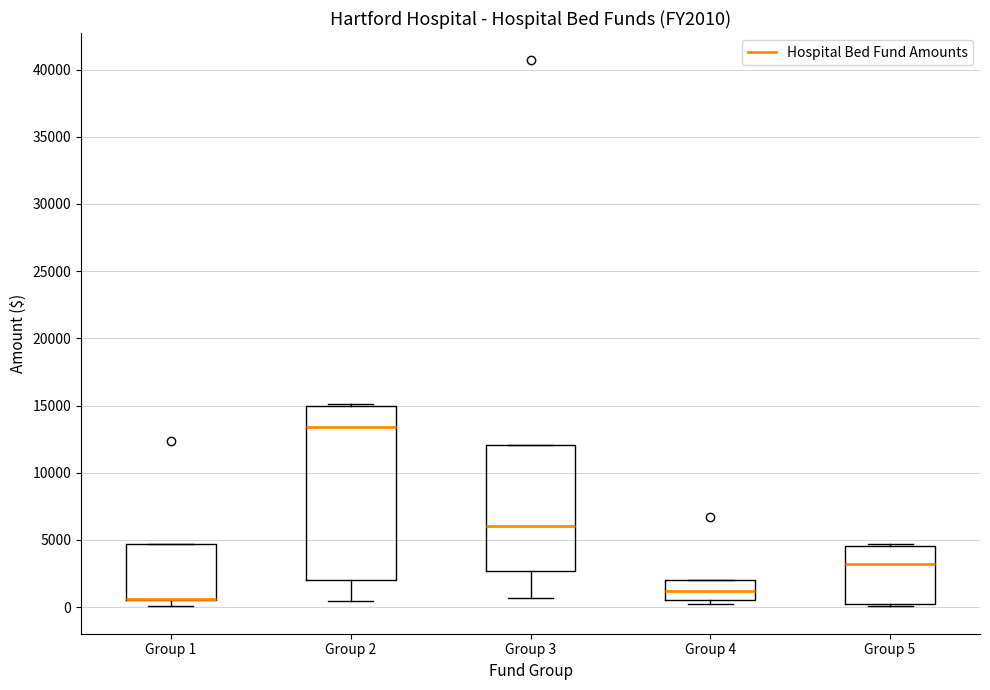

Reading left to right, read every box against the y-axis: the position of its median line, the range the box covers, and the ends of its whiskers. The values are not printed on the chart, so give them approximately, as read against the axis.

Group 1: median 500 (drawn on the box's lower edge), box 500 to 4500, whiskers 0 to 4500
Group 2: median 13500, box 2000 to 15000, whiskers 500 to 15000
Group 3: median 6000, box 2500 to 12000, whiskers 500 to 12000
Group 4: median 1000, box 500 to 2000, whiskers 500 (just below the box's lower edge) to 2000
Group 5: median 3000, box 0 to 4500, whiskers 0 to 4500